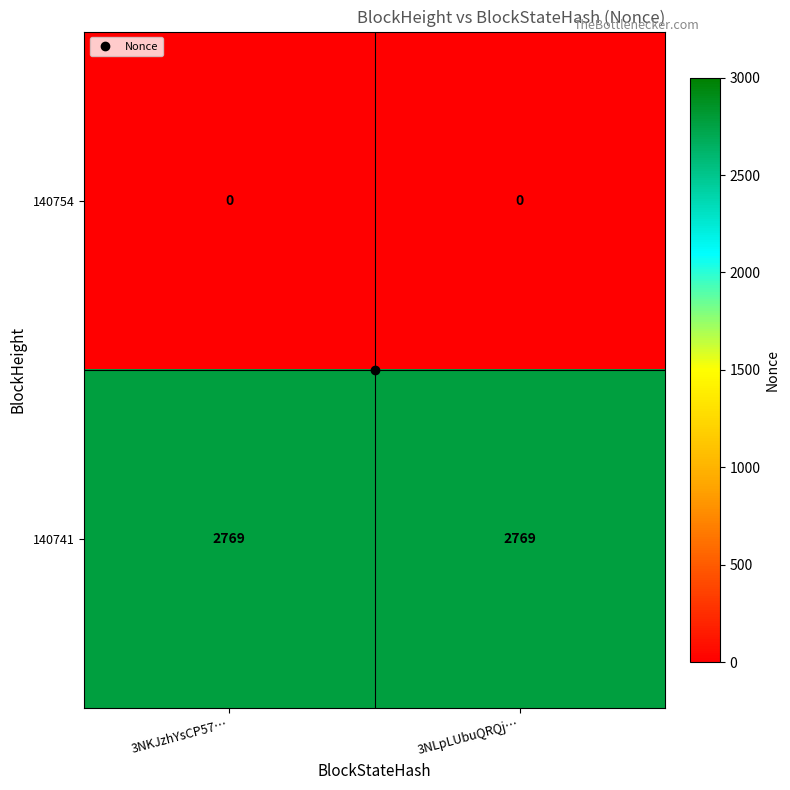

Read the 140741 value at 3NLpLUbuQRQj….

2769